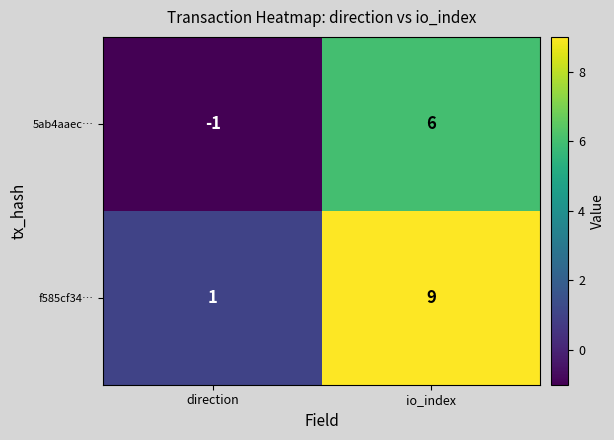

List the series in order of their overall mean, lowest first.

5ab4aaec…, f585cf34…